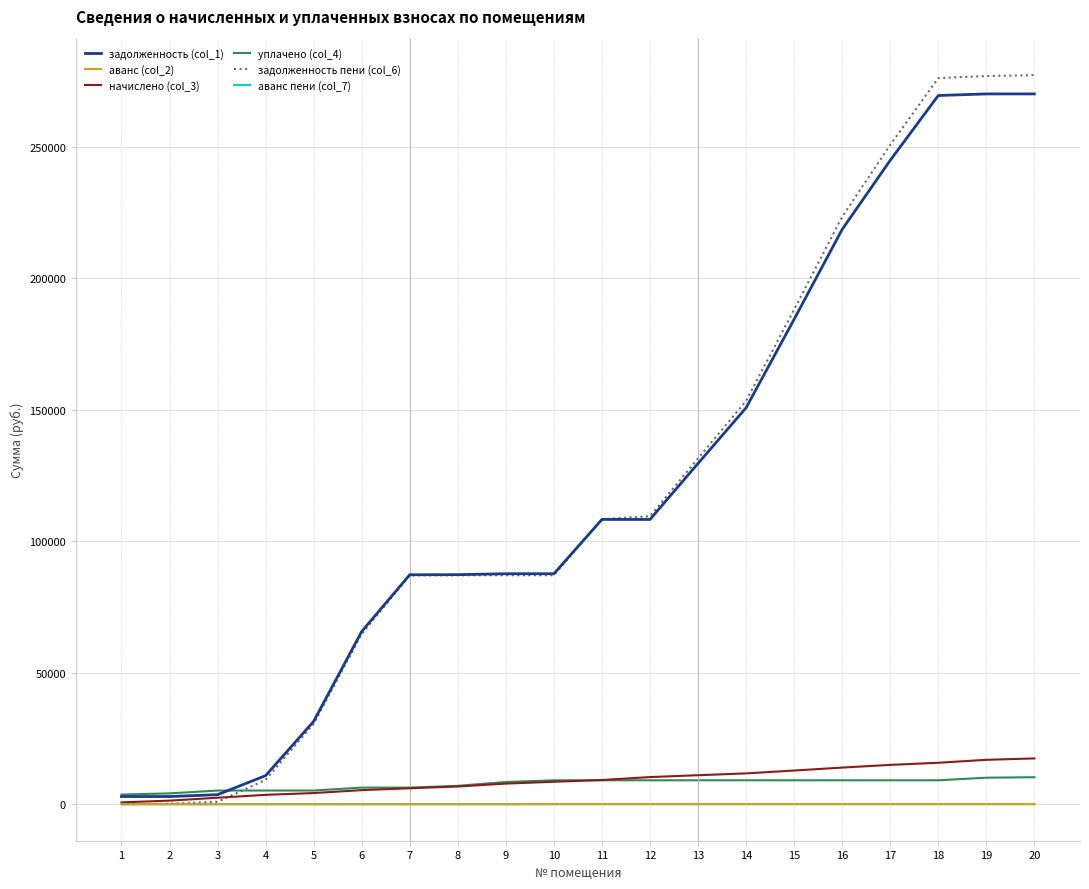

Is the value of начислено (col_3) at 15 greater than the value of аванс (col_2) at 14?

Yes